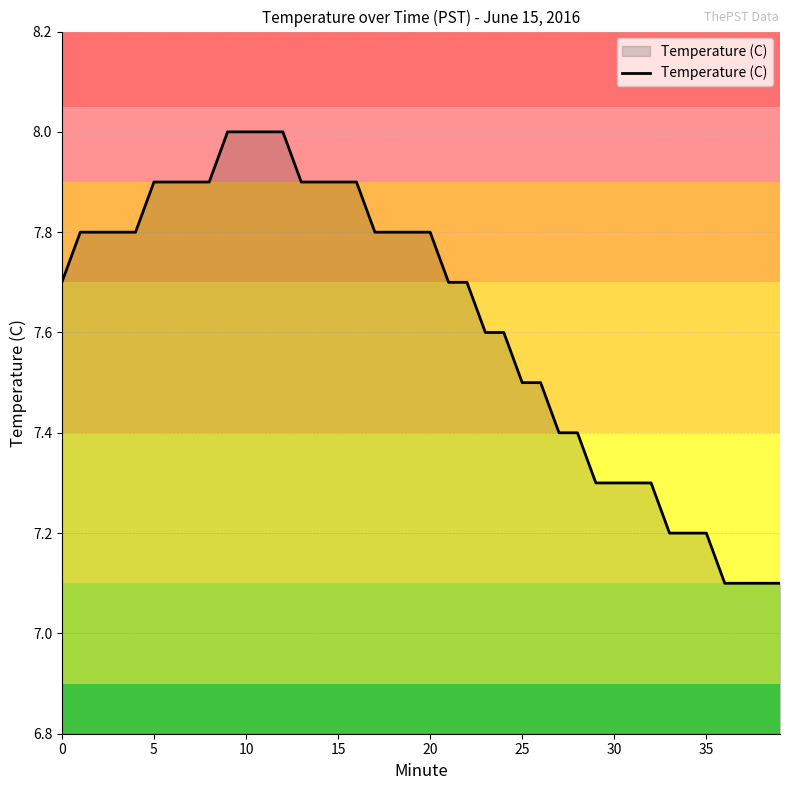

What is the maximum value shown in the chart?

8.0